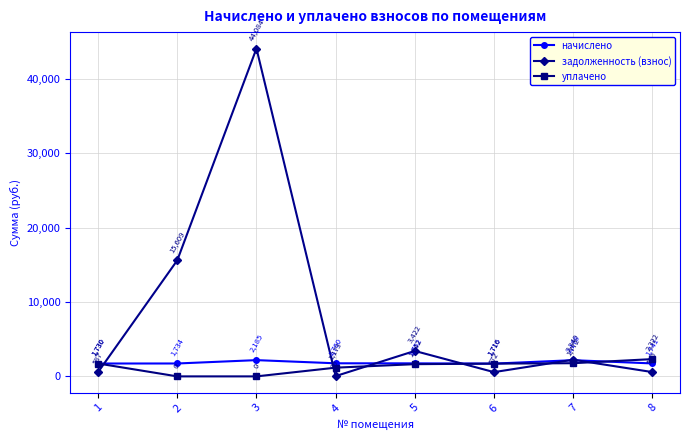

What is the sum of all начислено values?

14796.0